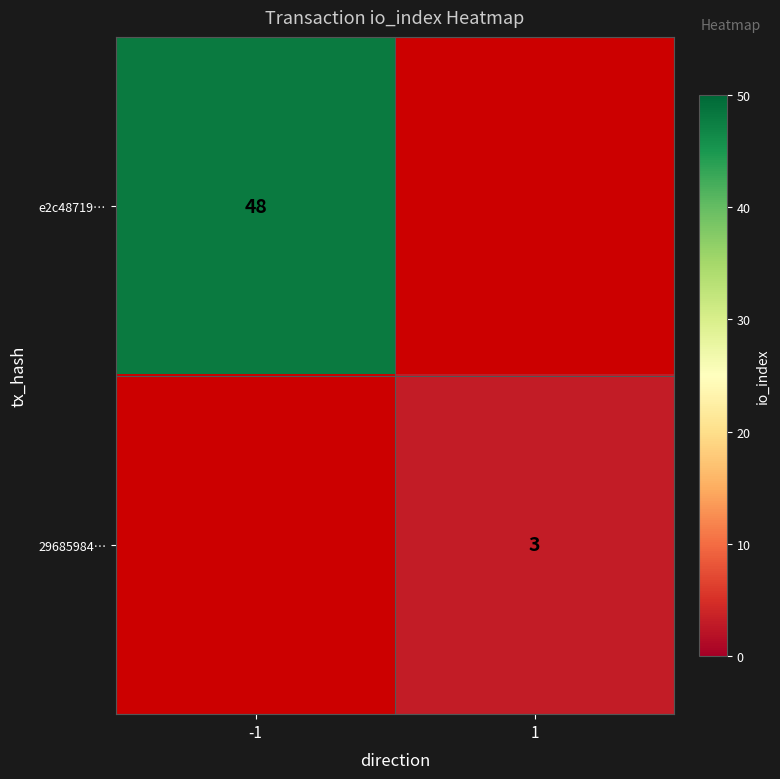

Is the value of 29685984… at 1 greater than the value of e2c48719… at -1?

No